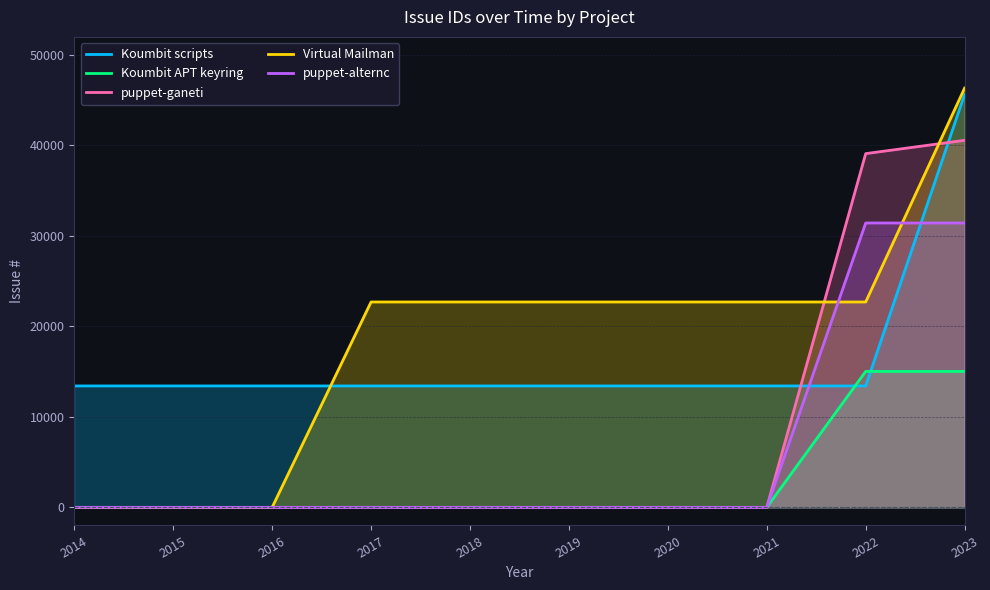

At which label is puppet-ganeti closest to 20283?

2022